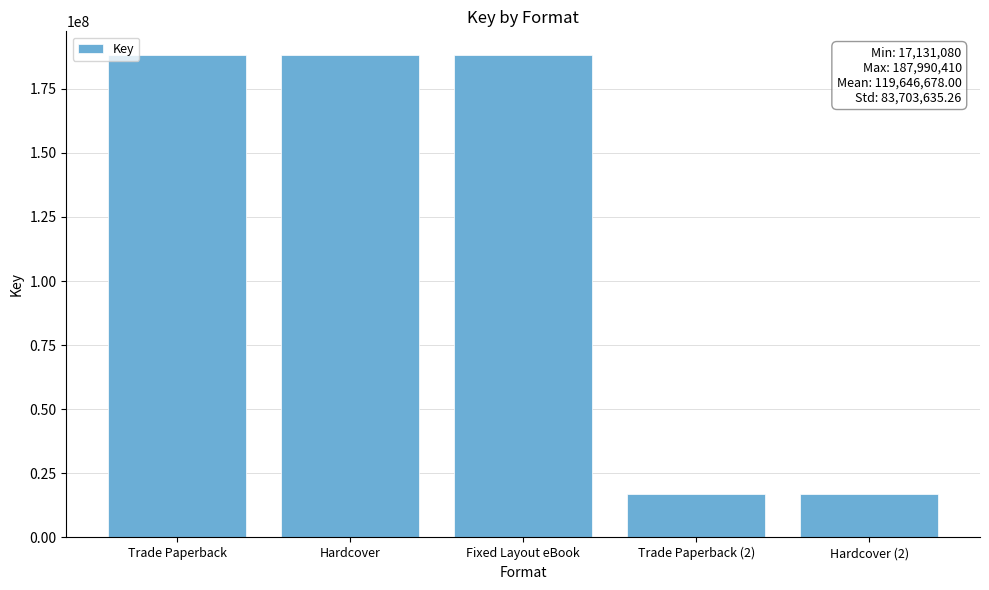

What is the sum of the values at Hardcover and Trade Paperback?

375980820